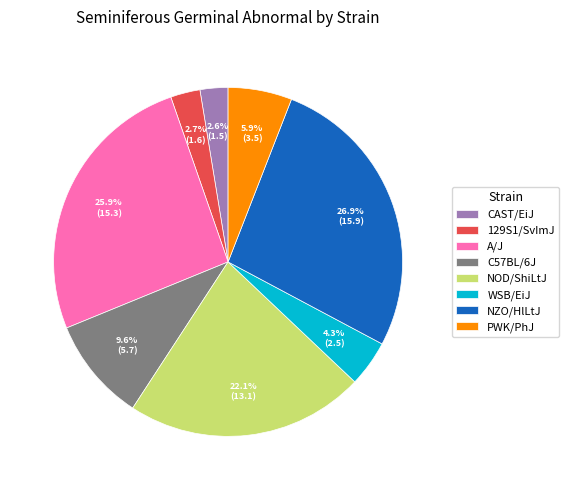

To the nearest percent, what is the combined percentage of A/J and NZO/HlLtJ?

53%